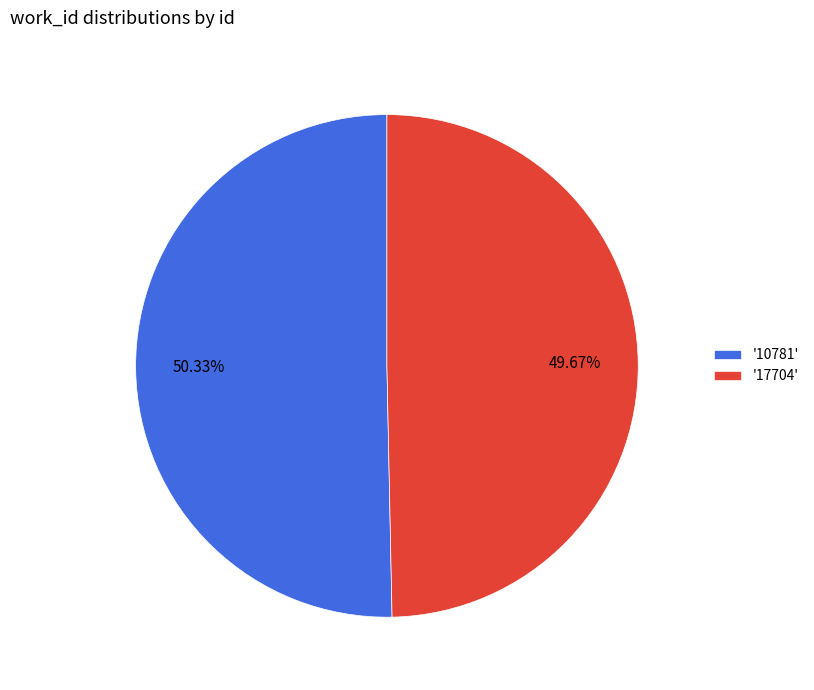

Do '10781' and '17704' together represent more than half of the pie?

Yes